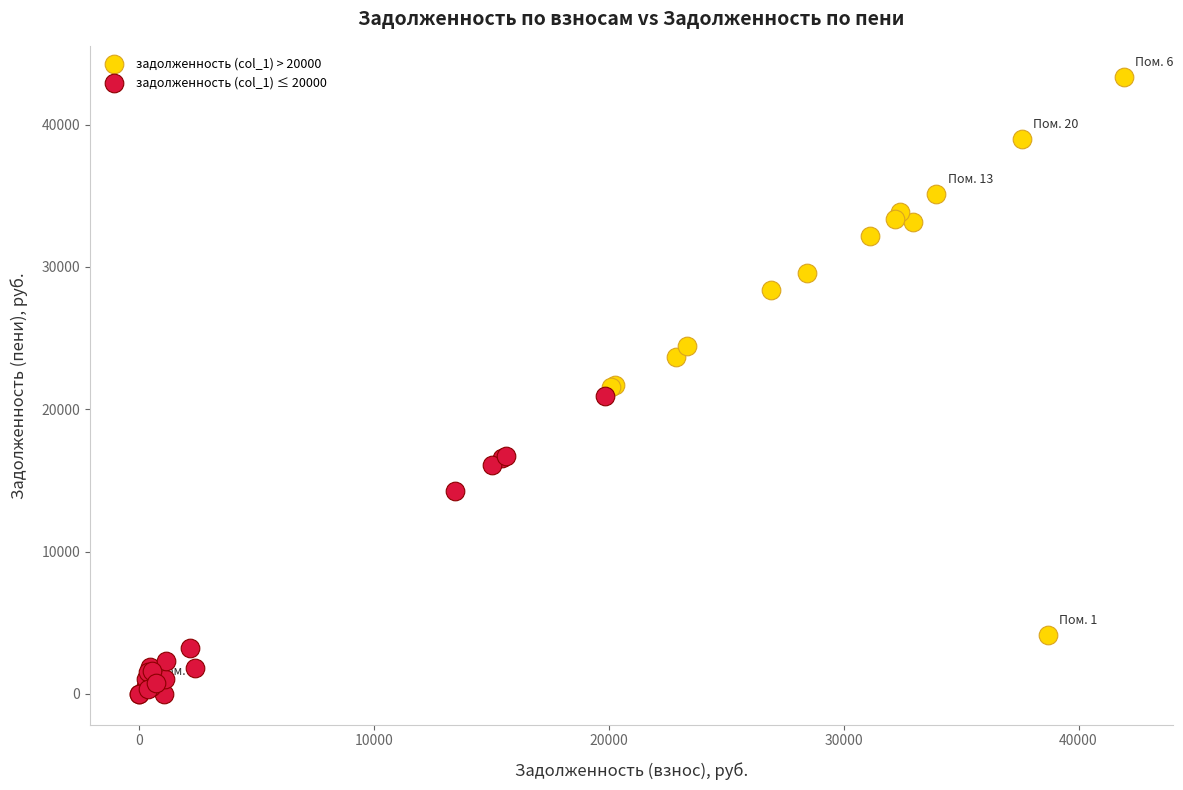

Which series reaches the minimum Y coordinate?

задолженность (col_1) ≤ 20000